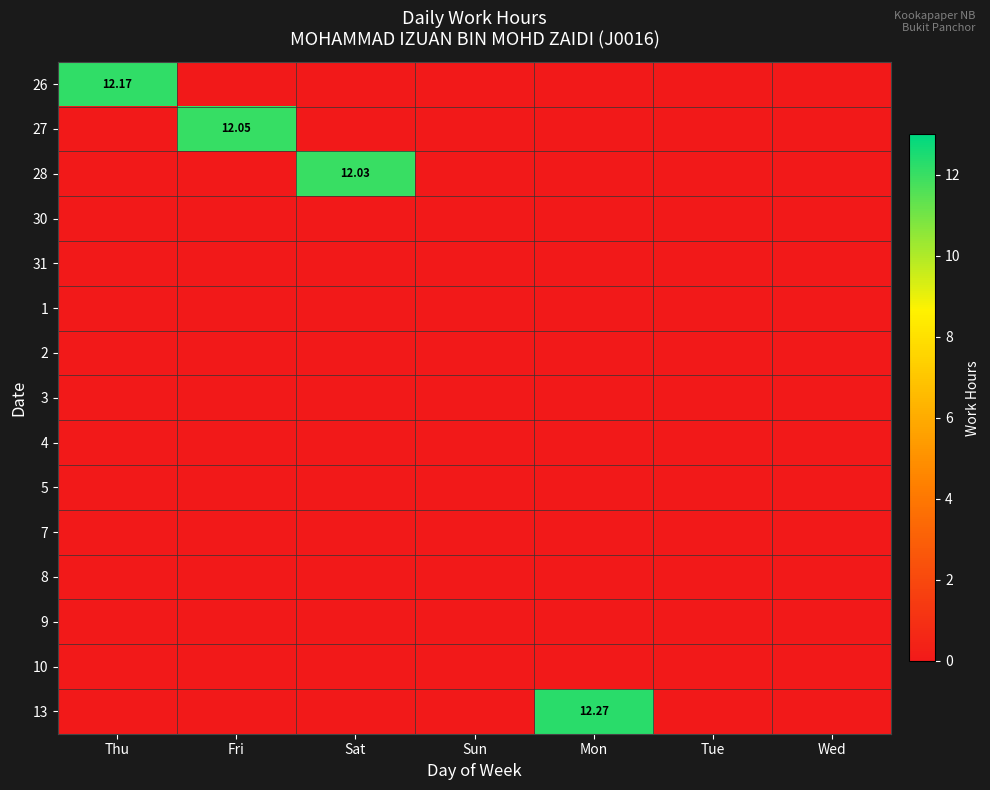

Rank the series at Wed from highest to lowest value.

26, 27, 28, 30, 31, 1, 2, 3, 4, 5, 7, 8, 9, 10, 13